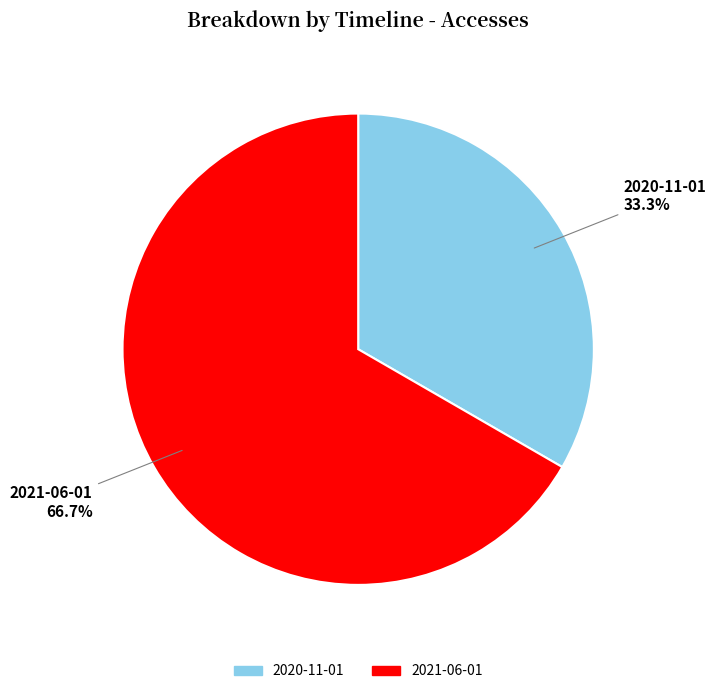

How many slices are in this pie chart?

2